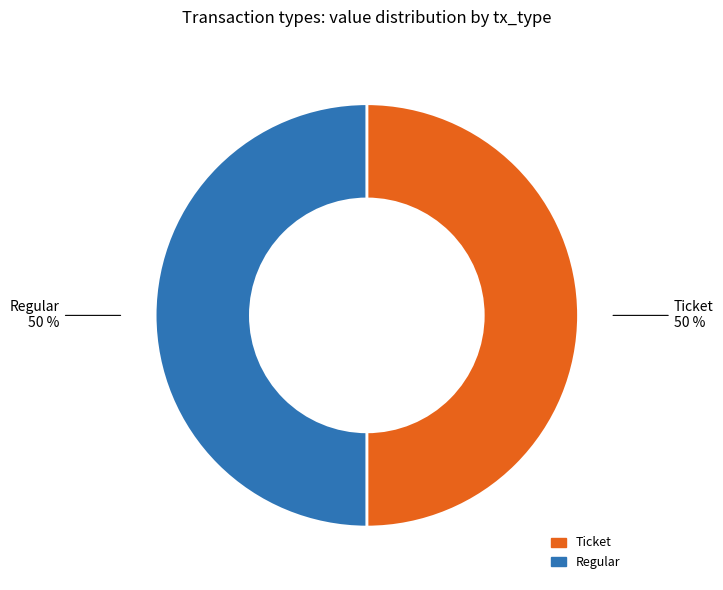

To the nearest percent, what is the difference between the largest and smallest slice percentages?

0%